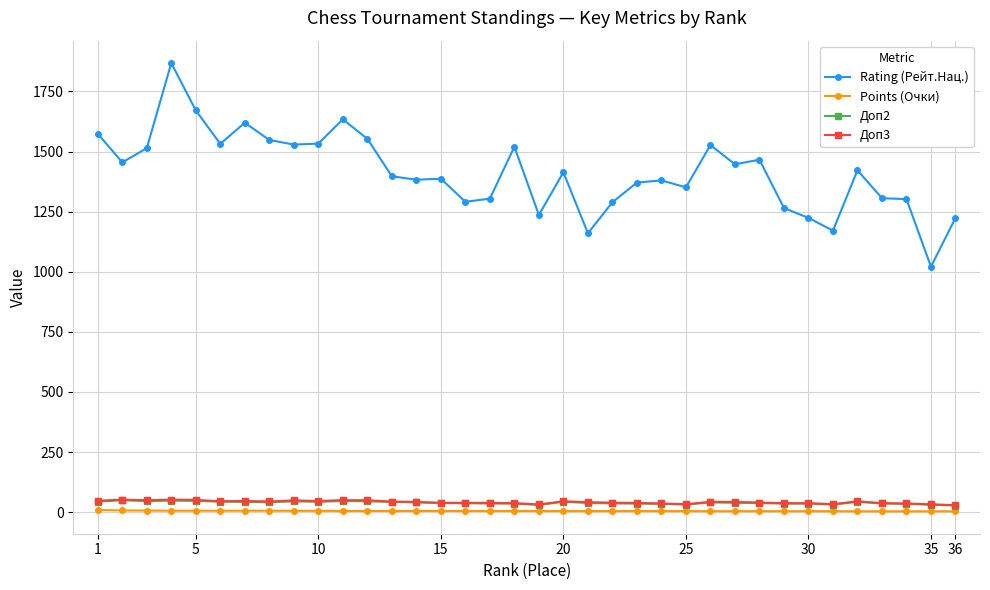

Which series has the largest range (max minus min)?

Rating (Рейт.Нац.)